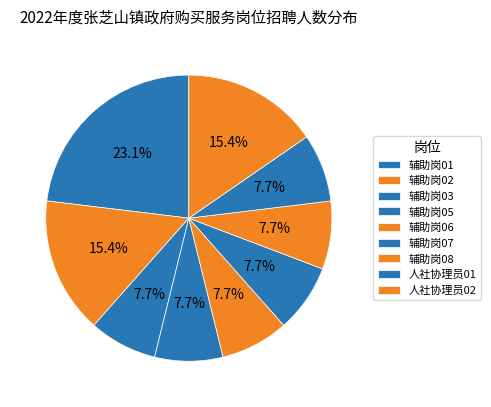

To the nearest percent, what is the average slice percentage?

10%